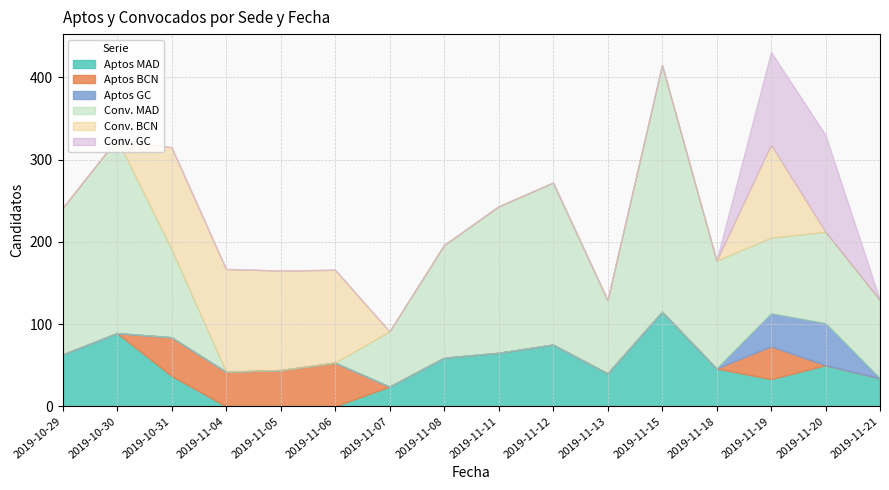

Reading left to right, list all the values displayed in this chart.

Aptos MAD: 63	89	37	0	0	0	24	59	65	75	40	115	46	33	50	34
Aptos BCN: 0	0	47	42	44	53	0	0	0	0	0	0	0	40	0	0
Aptos GC: 0	0	0	0	0	0	0	0	0	0	0	0	0	40	51	0
Conv. MAD: 178	236	107	0	0	0	67	137	178	197	89	300	131	92	111	95
Conv. BCN: 0	0	124	125	121	113	0	0	0	0	0	0	0	113	0	0
Conv. GC: 0	0	0	0	0	0	0	0	0	0	0	0	0	113	118	0